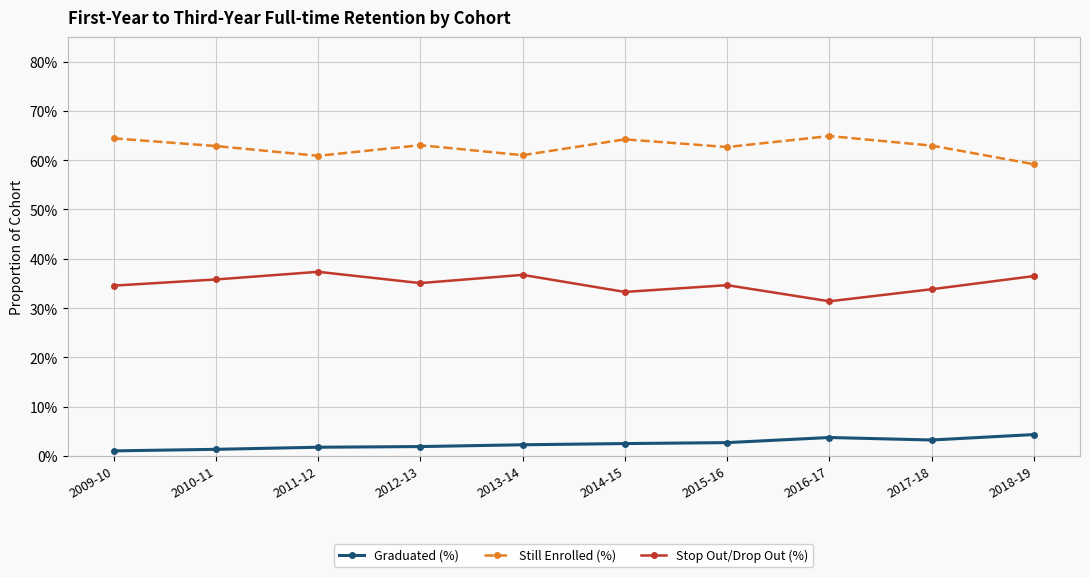

Is it true that Stop Out/Drop Out (%) equals 0.4 at 2018-19?

True